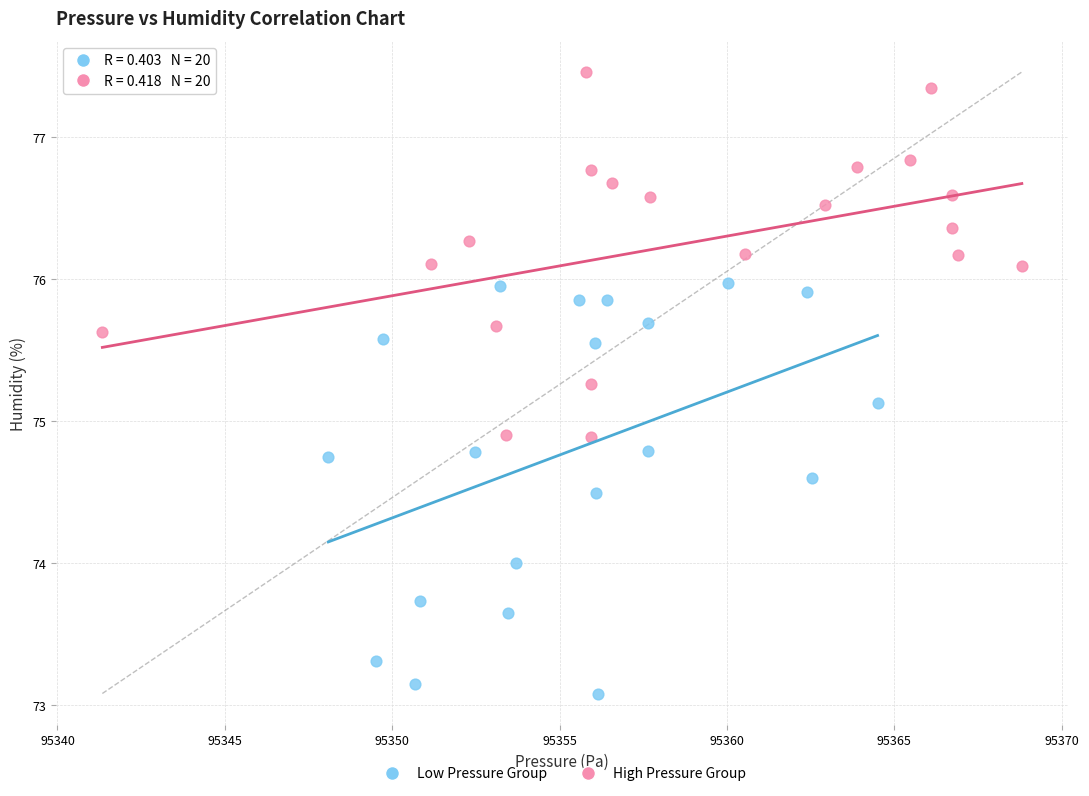

Which series contains the highest Y value?

High Pressure Group